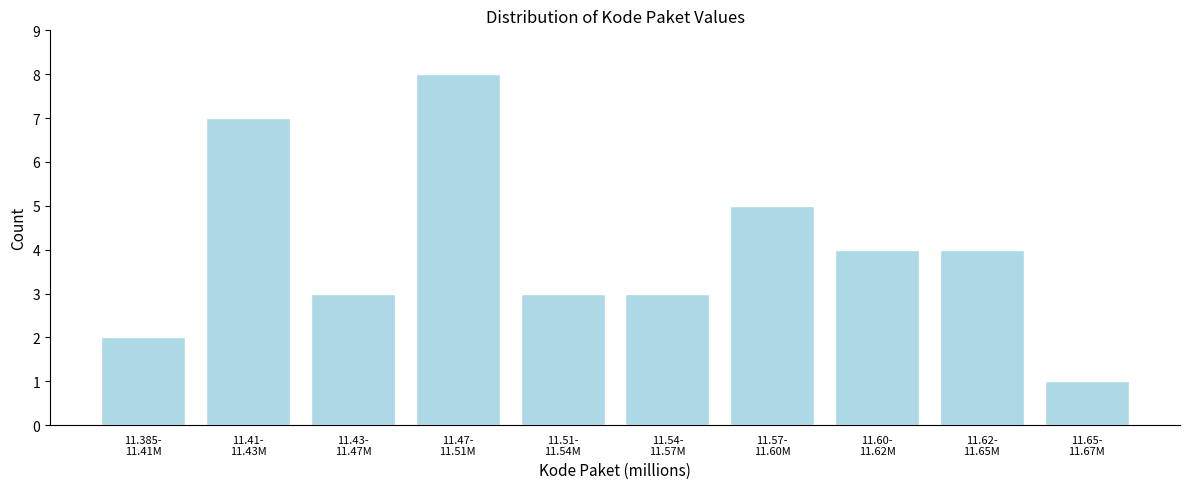

Reading right to left, transcribe all the data shown in this chart.

1	4	4	5	3	3	8	3	7	2